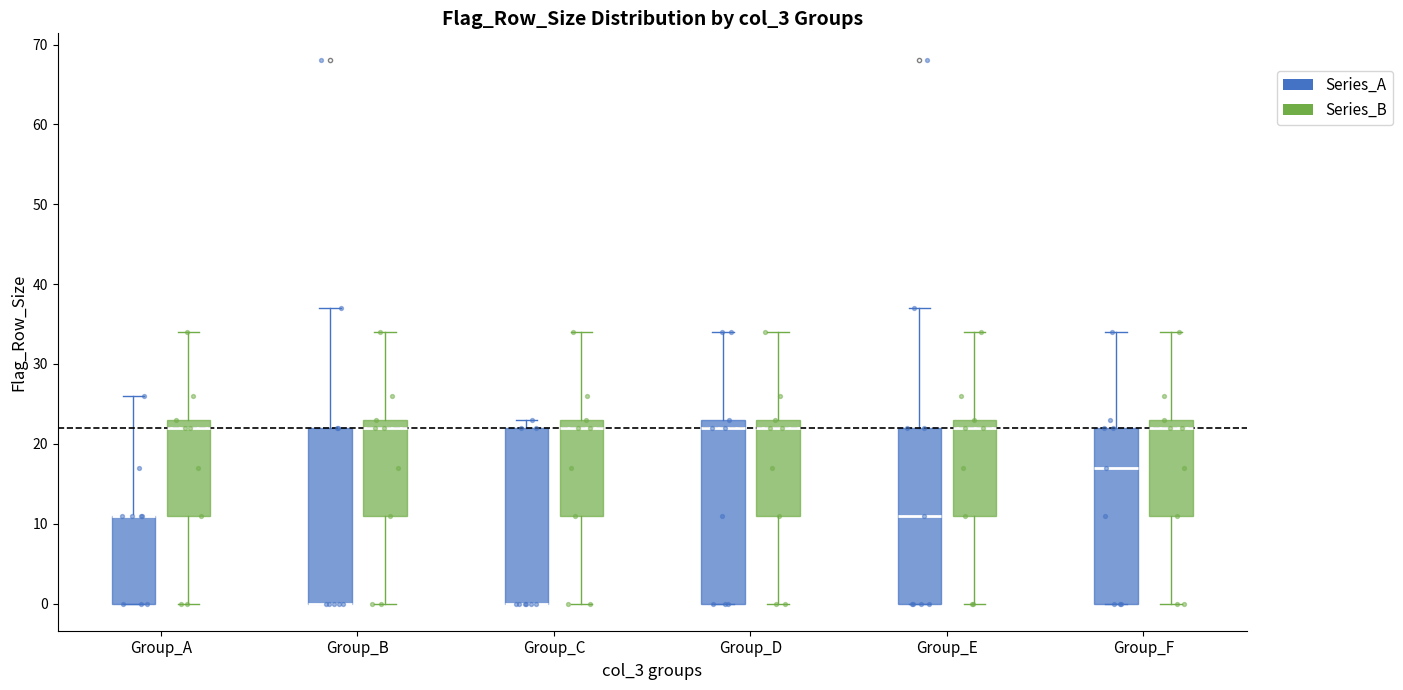

Where is the lower edge of the box for Group_D (Series_A) on the y-axis? The values are not printed on the chart, so give them approximately, as read against the axis.

0